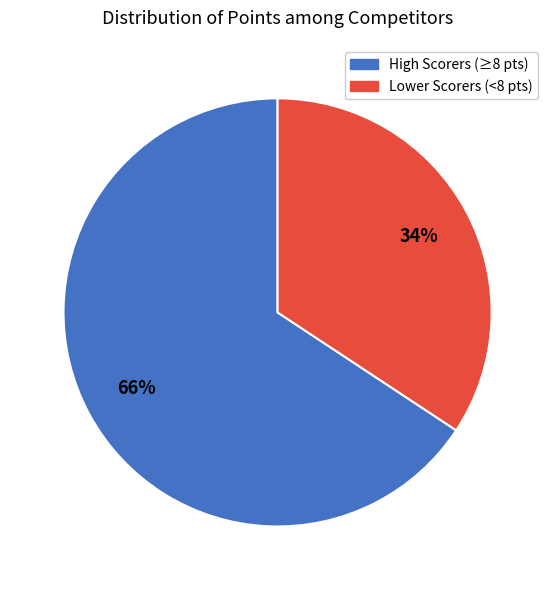

Is there a majority slice in this chart?

Yes